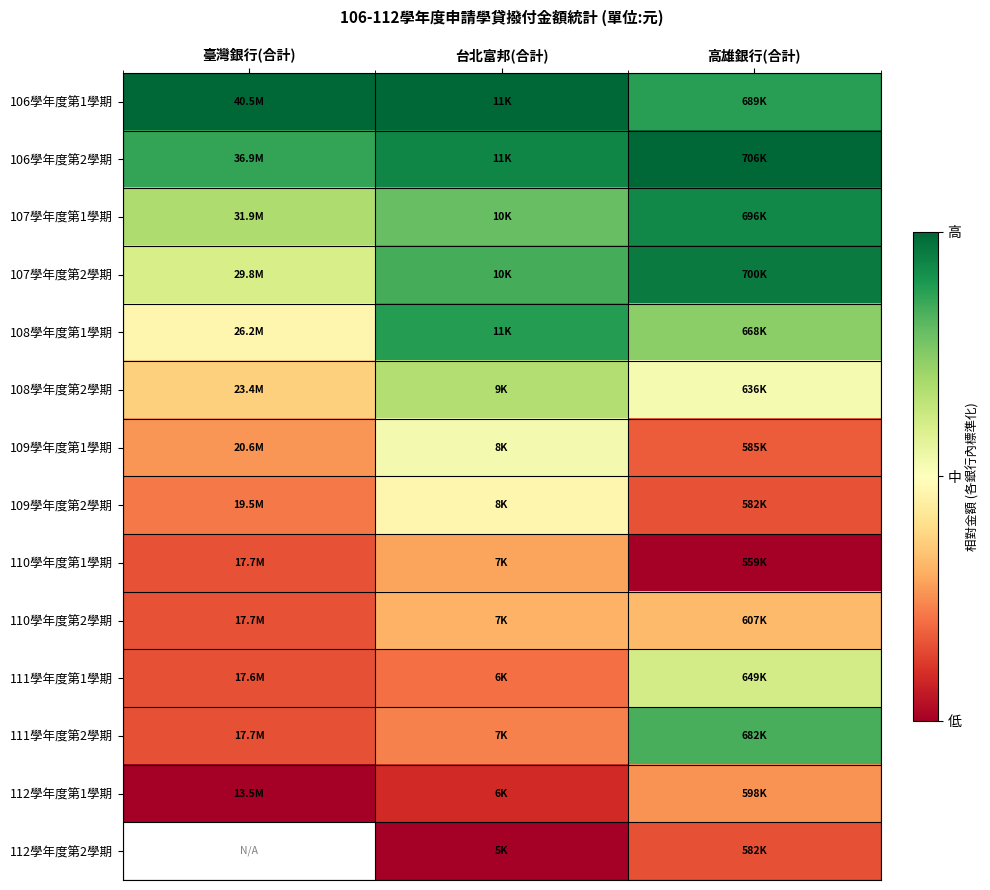

The value of 111學年度第2學期 at 高雄銀行(合計) is 0.6. True or false?

False